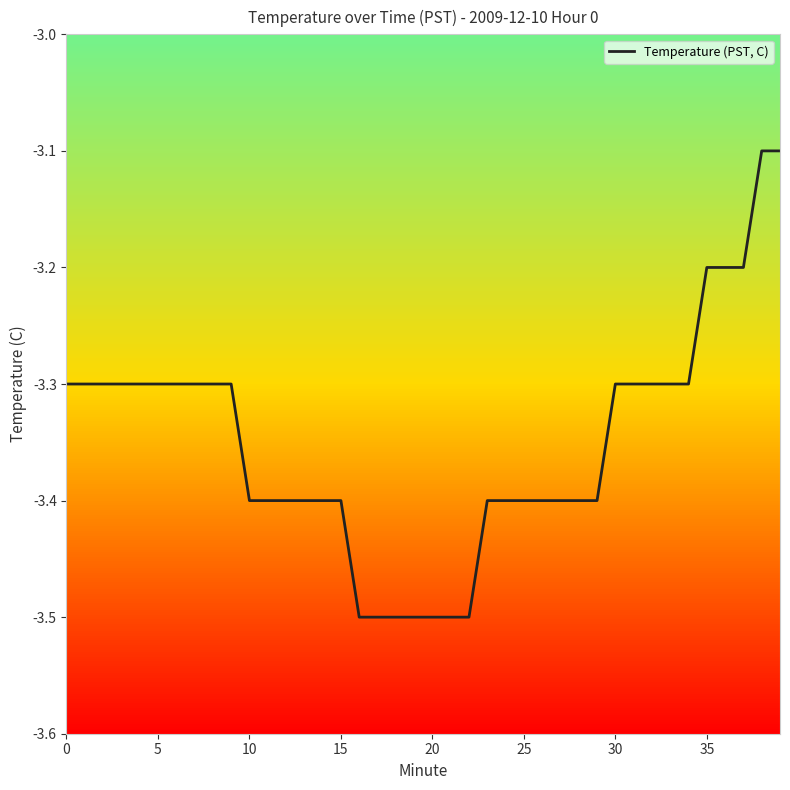

What is the smallest value displayed?

-3.5